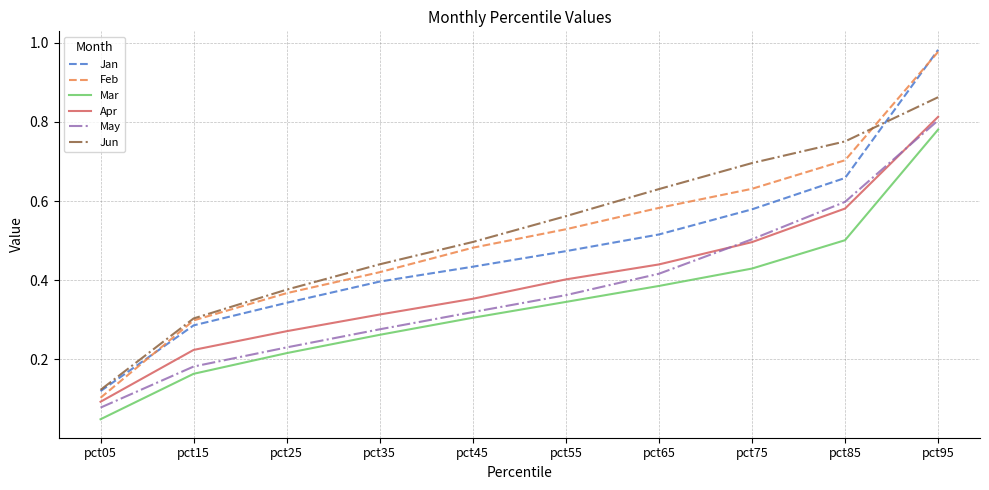

True or false: Apr and Jun cross at least once.

False